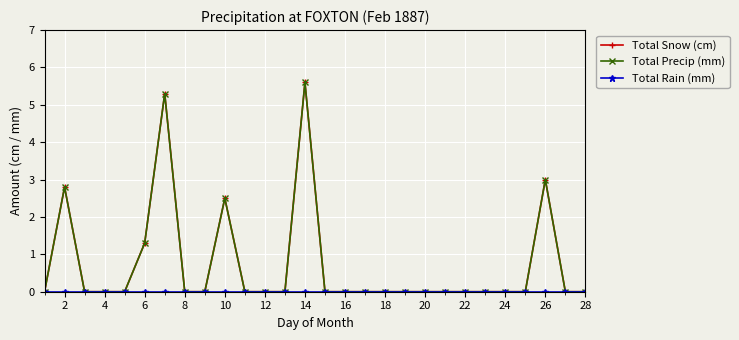

True or false: Total Precip (mm) and Total Snow (cm) intersect in this chart.

False